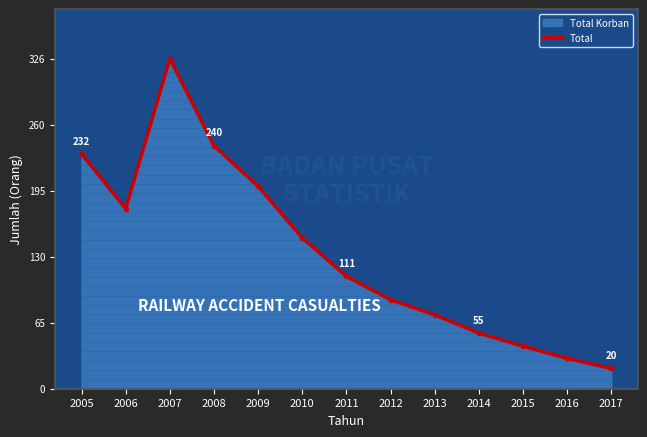

What is the greatest value displayed?

326